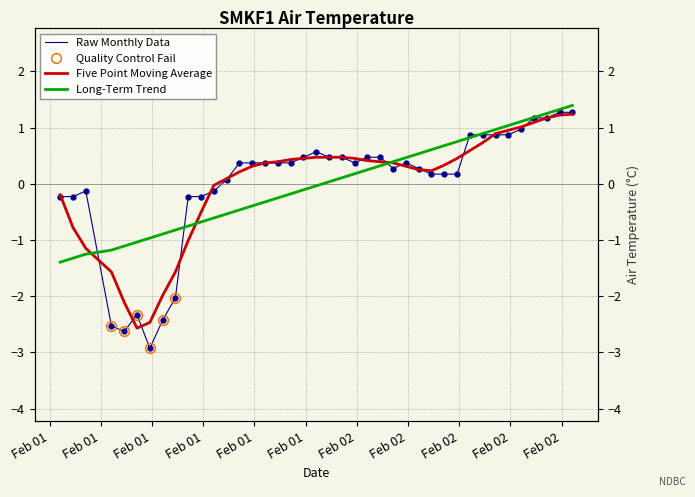

Which category has the highest value across all series?

2019-02-02T15:50